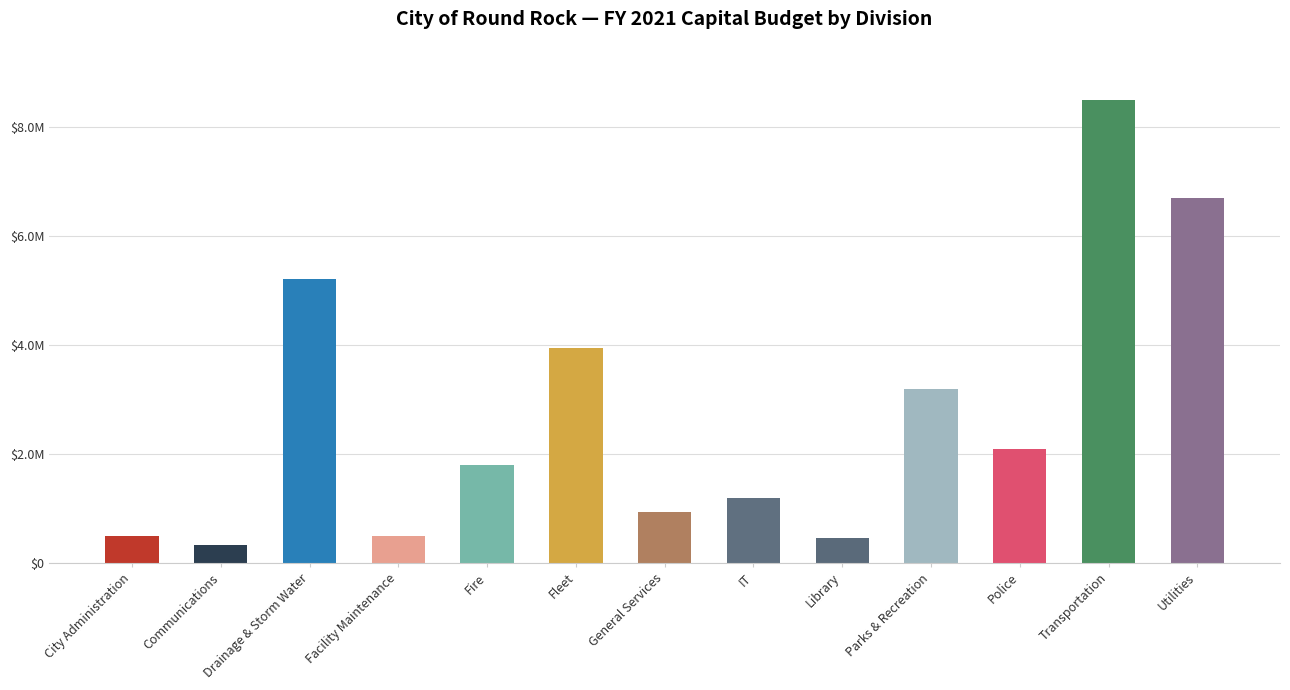

What is the label of the 6th bar from the right?

IT